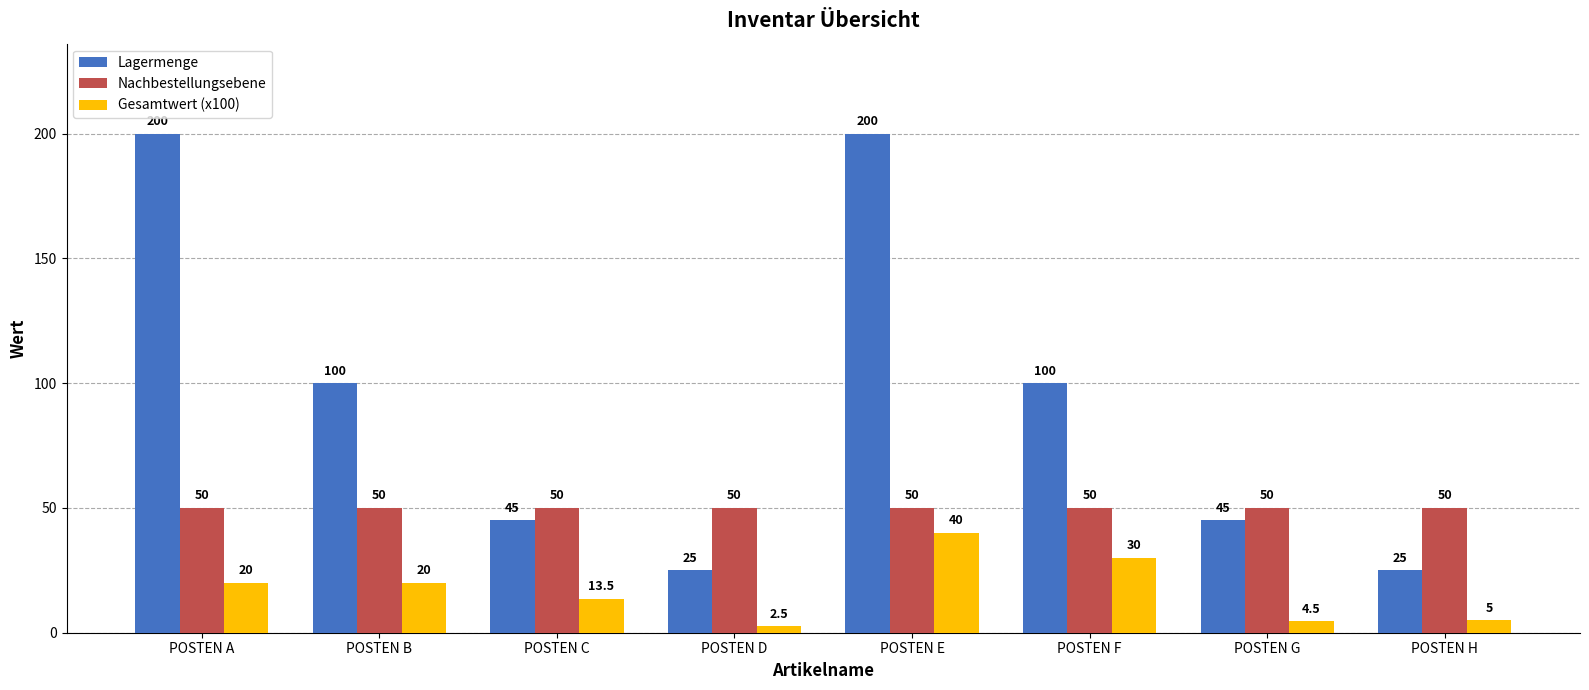

What are all the series names shown in the legend?

Lagermenge, Nachbestellungsebene, Gesamtwert (x100)